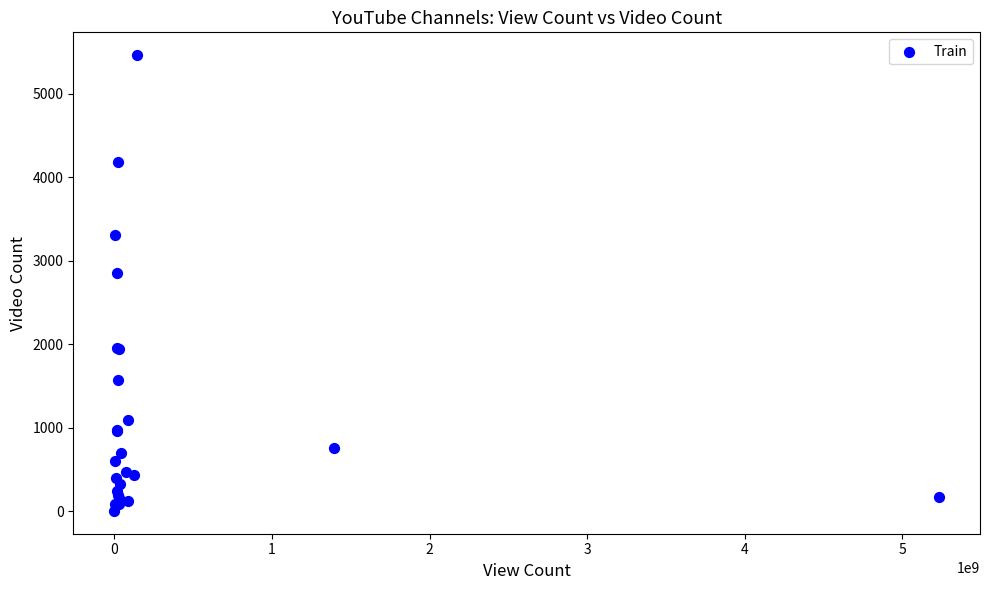

What Y value in the scatter plot is closest to 2734?

2852